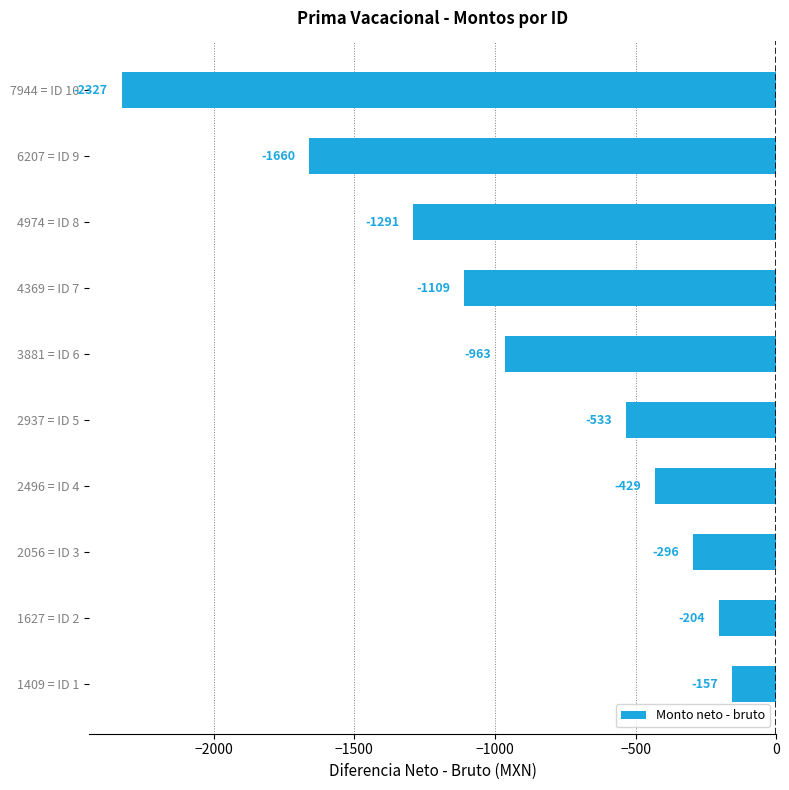

What is the smallest value displayed?

-2327.0